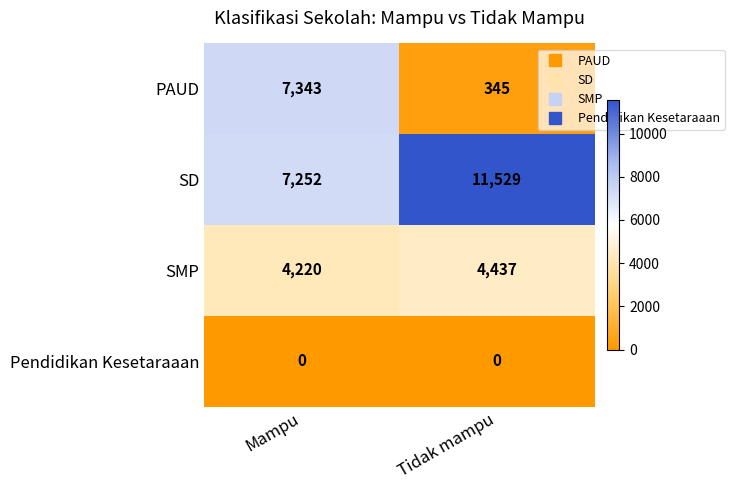

Which series has the largest range (max minus min)?

PAUD